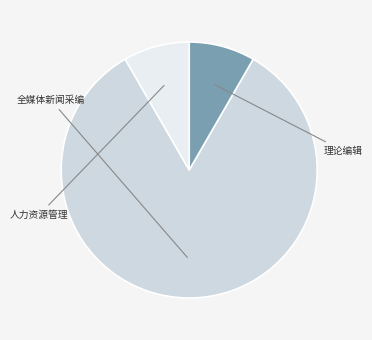

To the nearest percent, what is the difference between the largest and smallest slice percentages?

75%